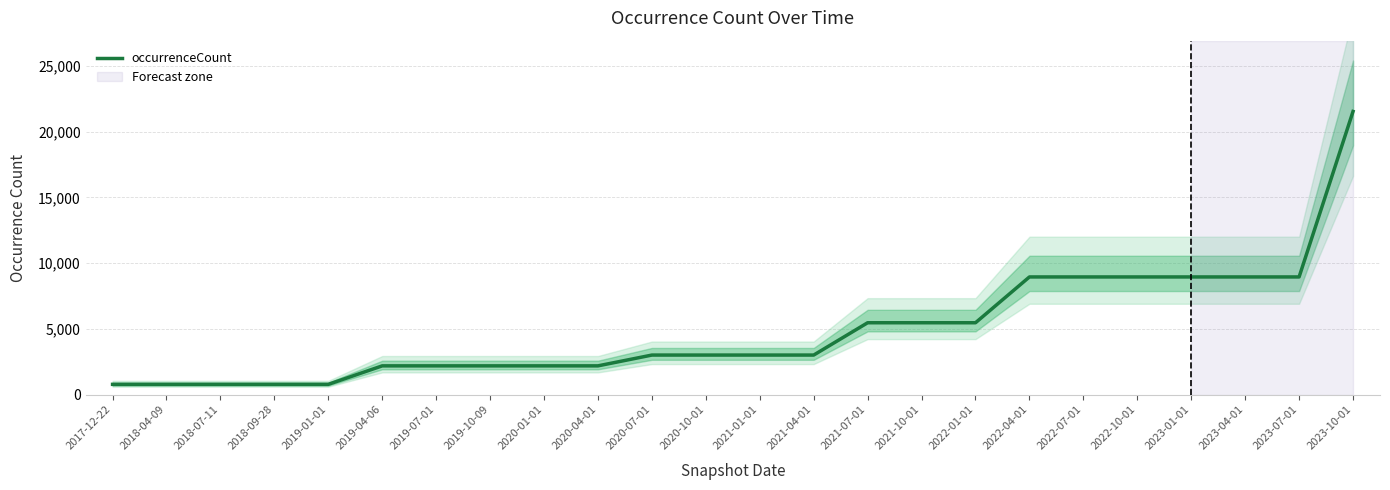

Approximately how many times larger is the value at 2020-04-01 compared to 2018-07-11?

2.8